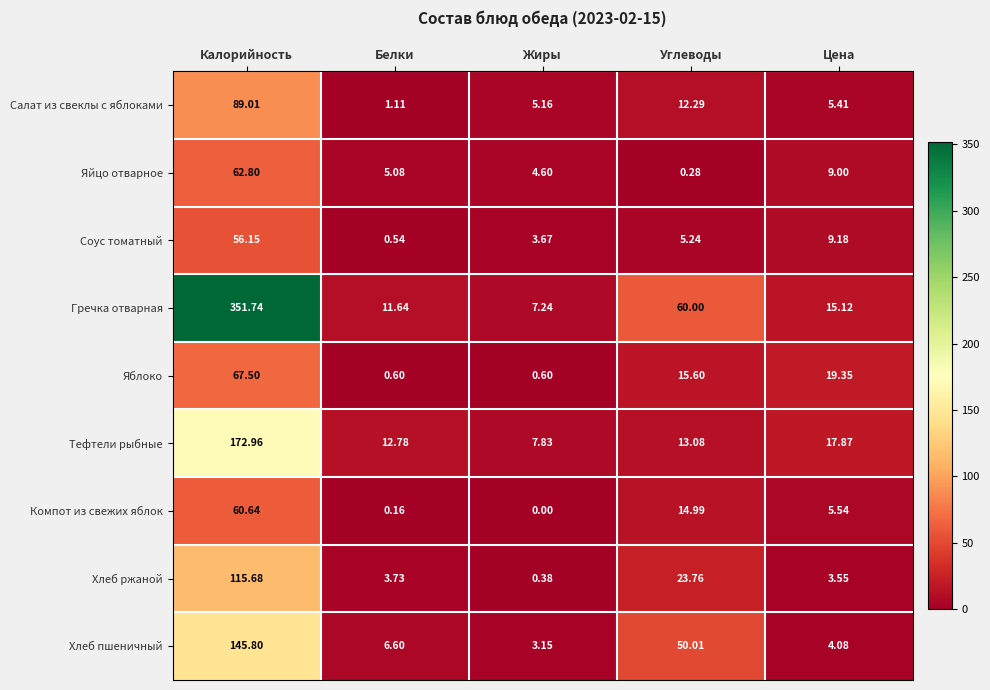

Which series has the widest spread of values?

Гречка отварная